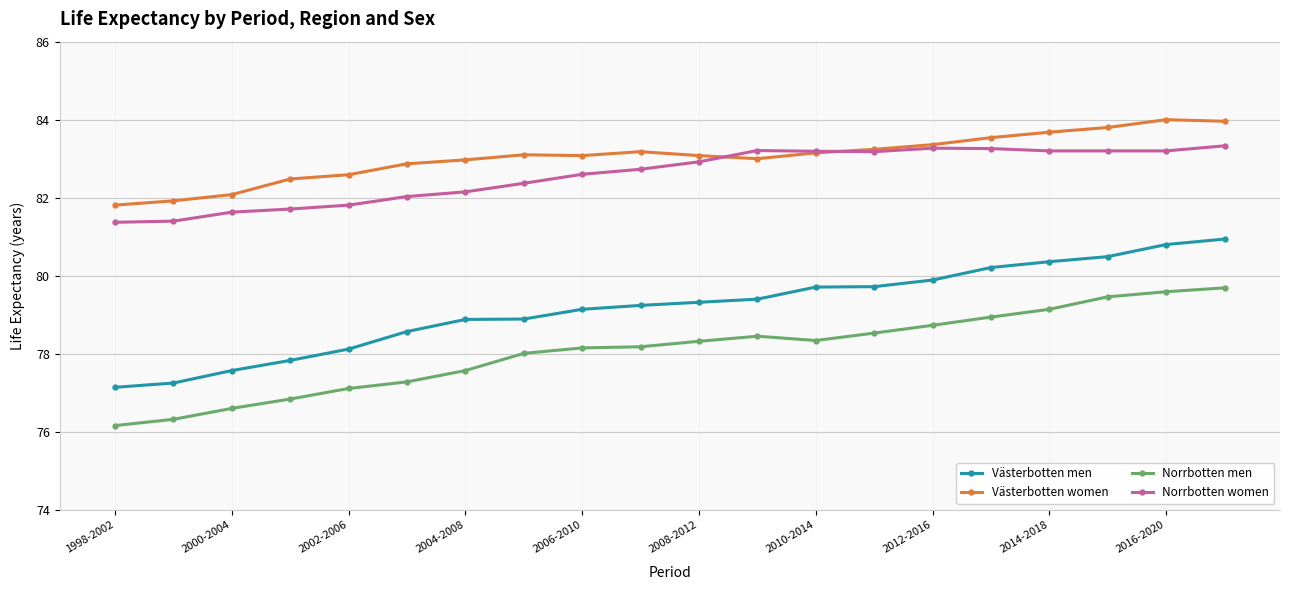

What is the maximum value for Västerbotten women?

84.0